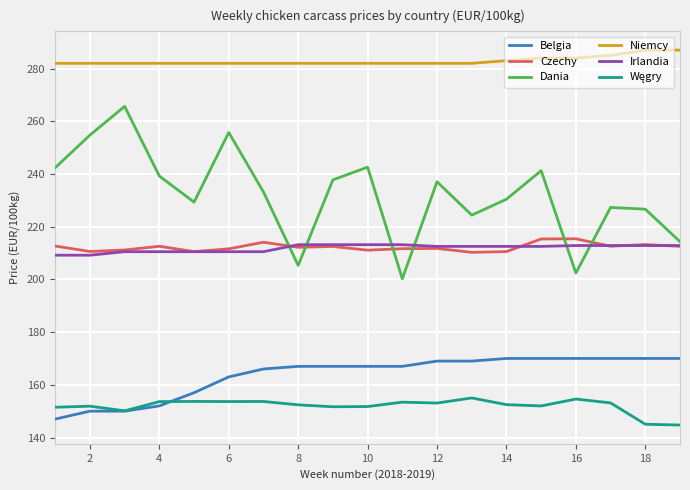

What is the average value of the Niemcy series?

282.9